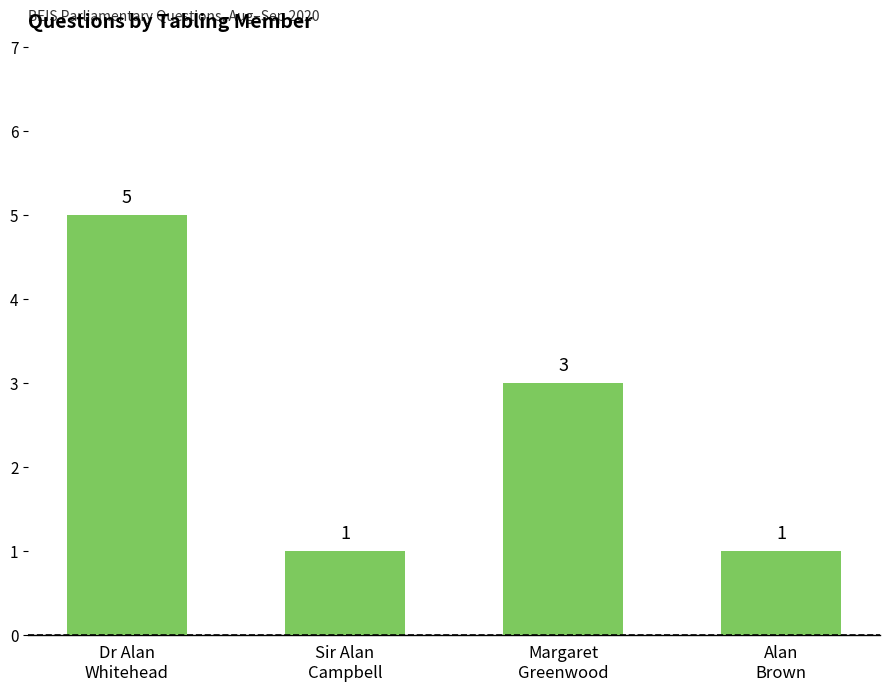

What is the difference between the maximum and minimum values?

4